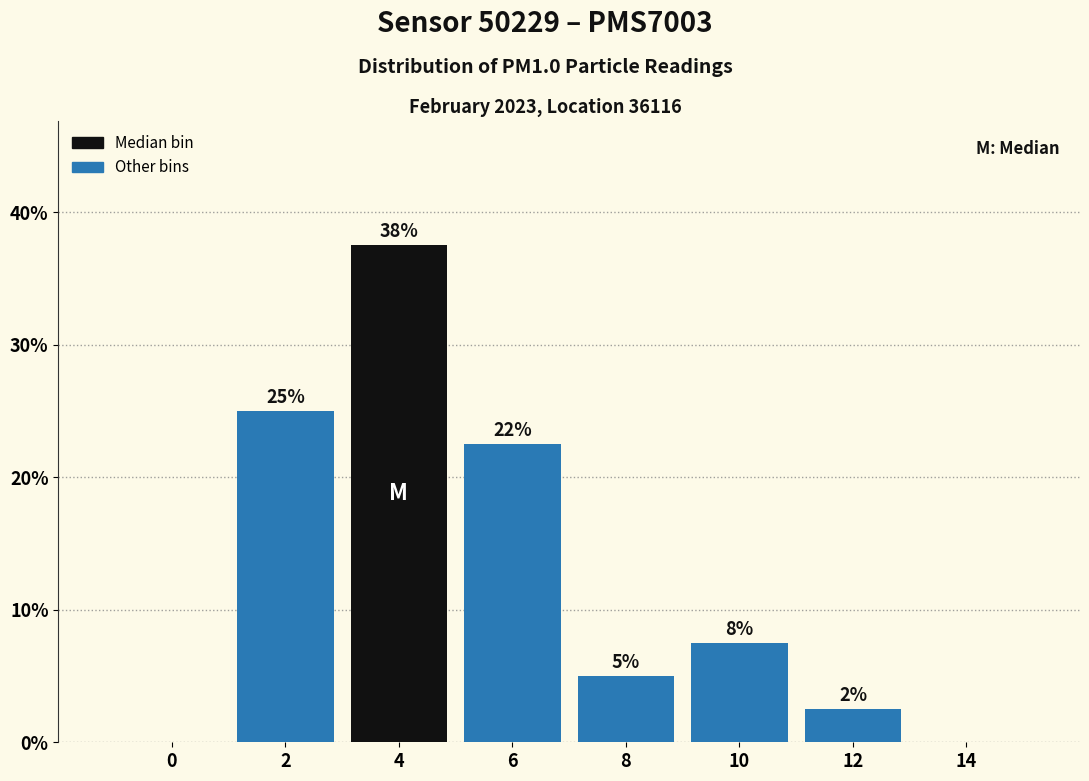

Are the bars horizontal?

No